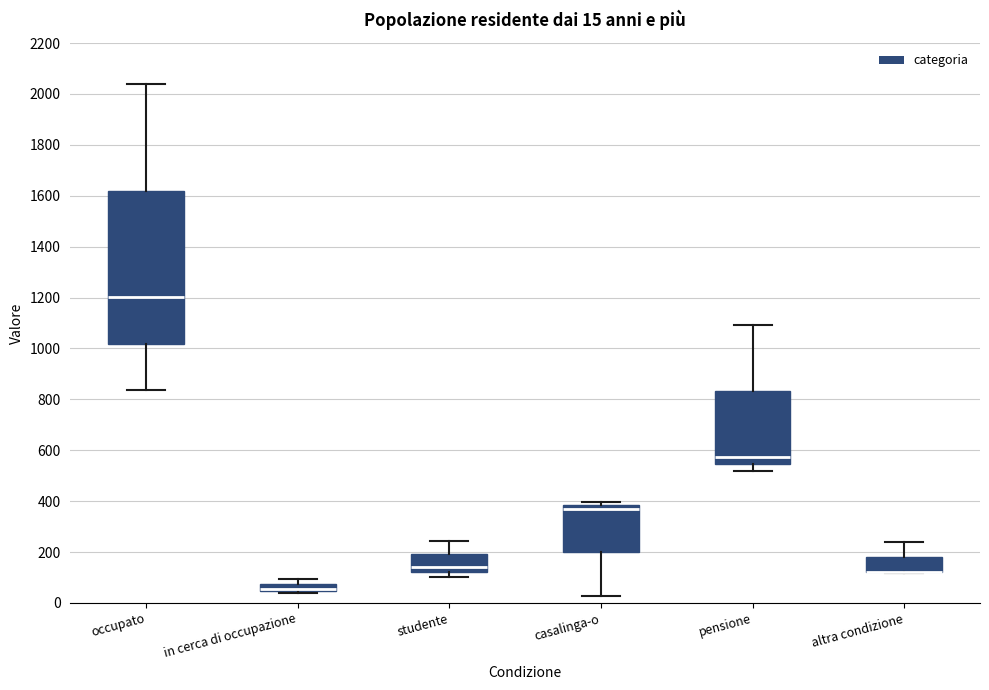

Comparing the boxes themselves (not the whiskers), which one is the tallest?

occupato